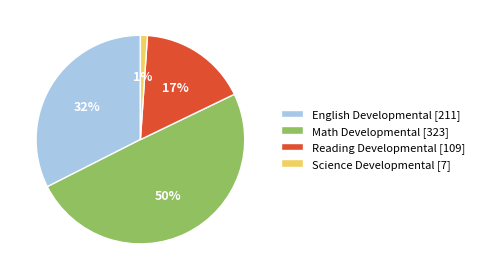

The Reading Developmental [109] slice represents 5% of the pie. True or false?

False